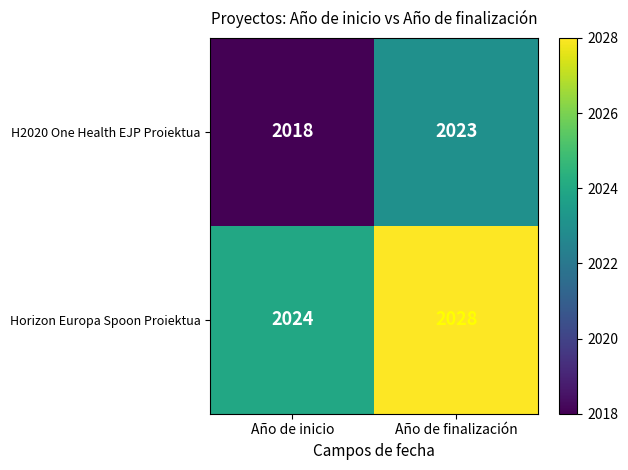

What is the difference between the highest and lowest values at Año de inicio?

6